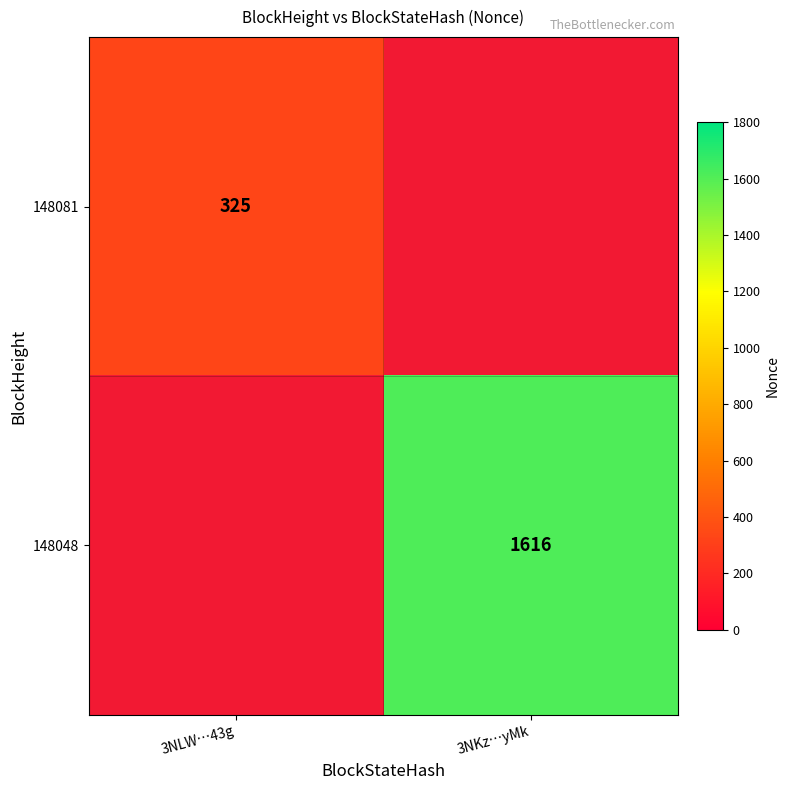

Is it true that 148048 equals 1616 at 3NKz…yMk?

True